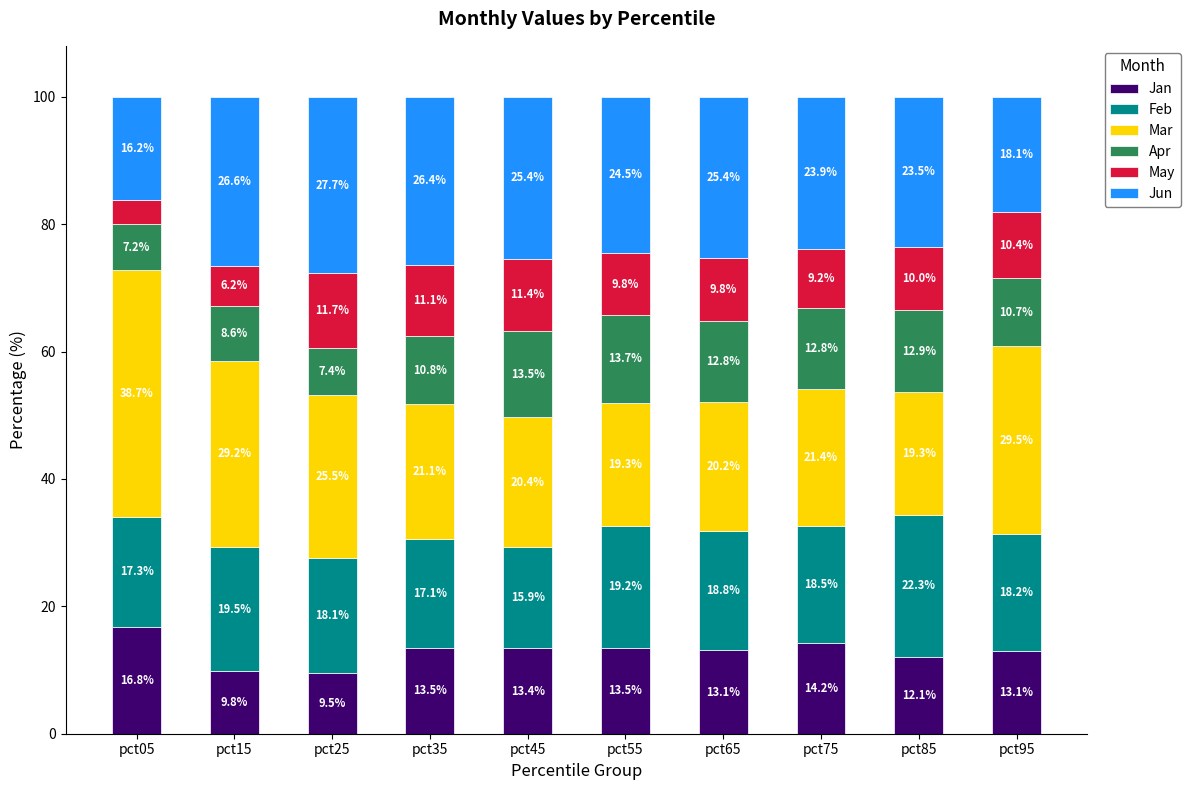

The Jan series shows 8.3 at pct45. True or false?

False